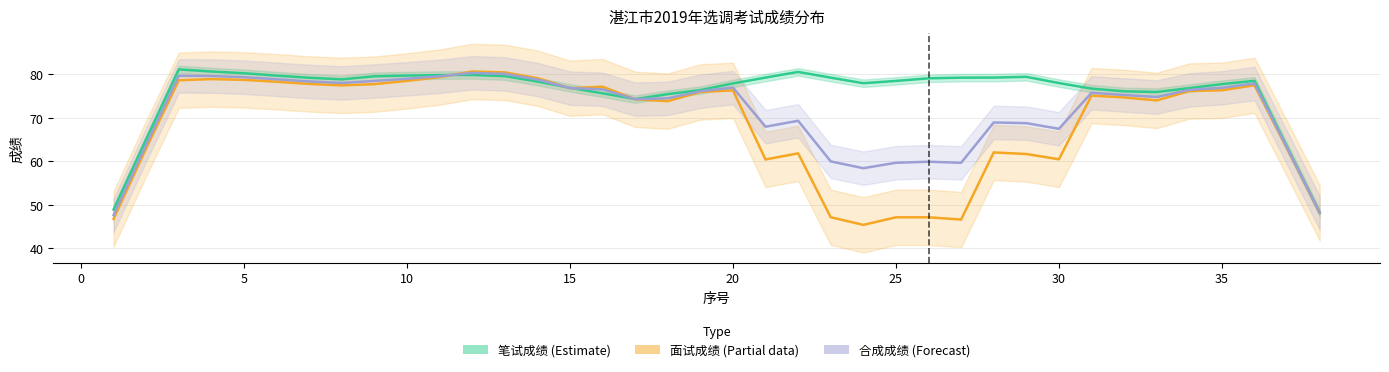

Read the 笔试成绩 (Estimate) value at 30.

78.9